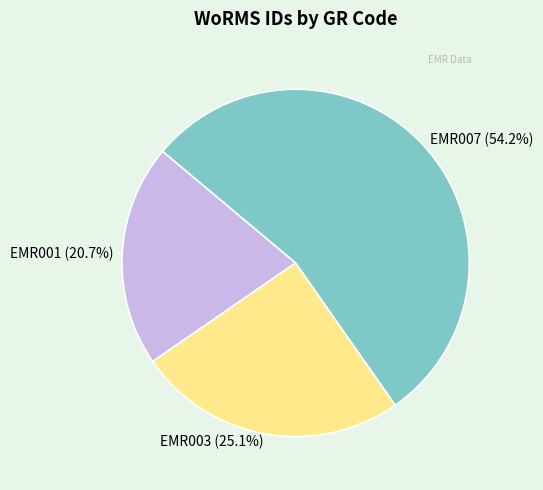

To the nearest percent, what is the combined percentage of EMR007 and EMR003?

79%